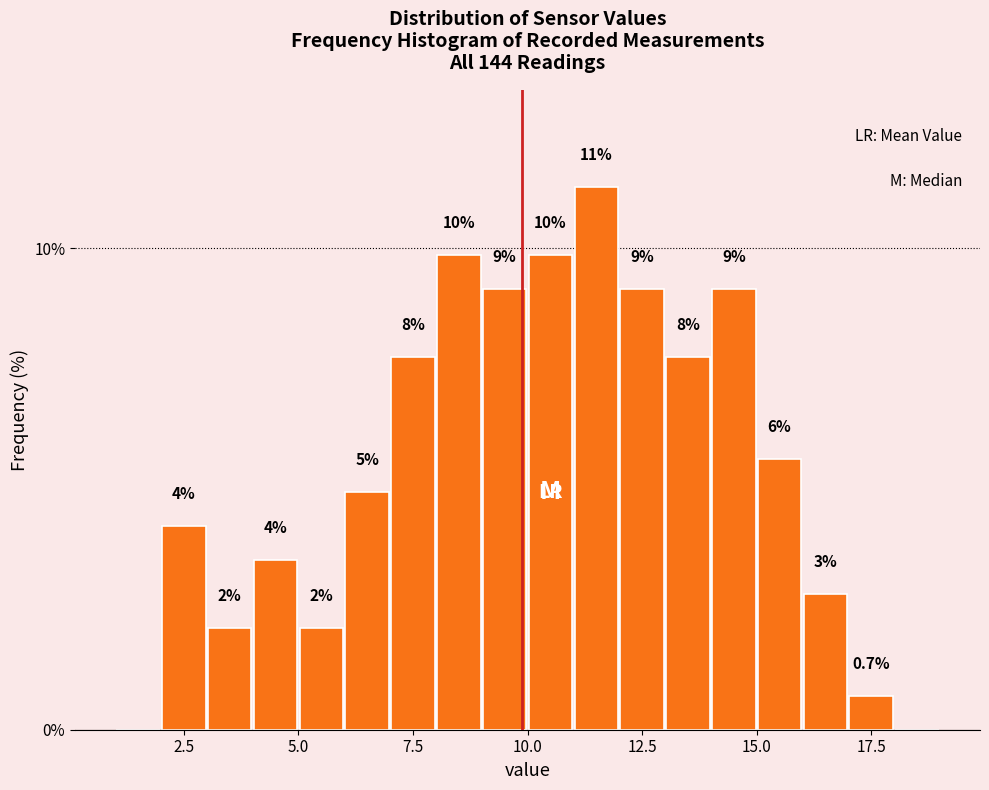

Around what value on the x-axis is the tallest bar? Give the approximate position of its centre, as read against the axis.

11.5